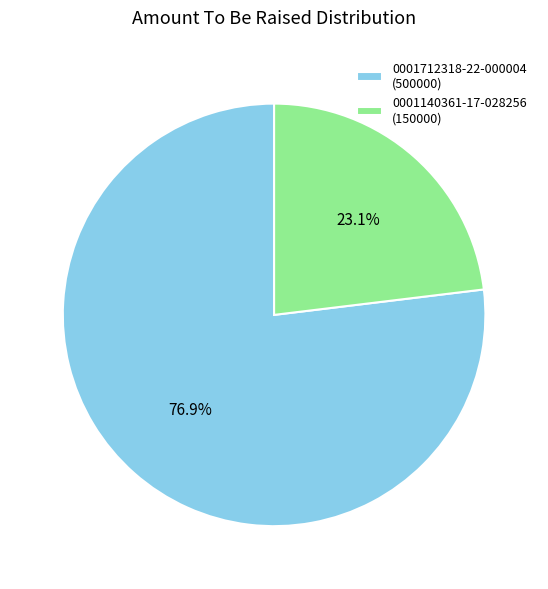

Do 0001140361-17-028256 and 0001712318-22-000004 together represent more than half of the pie?

Yes